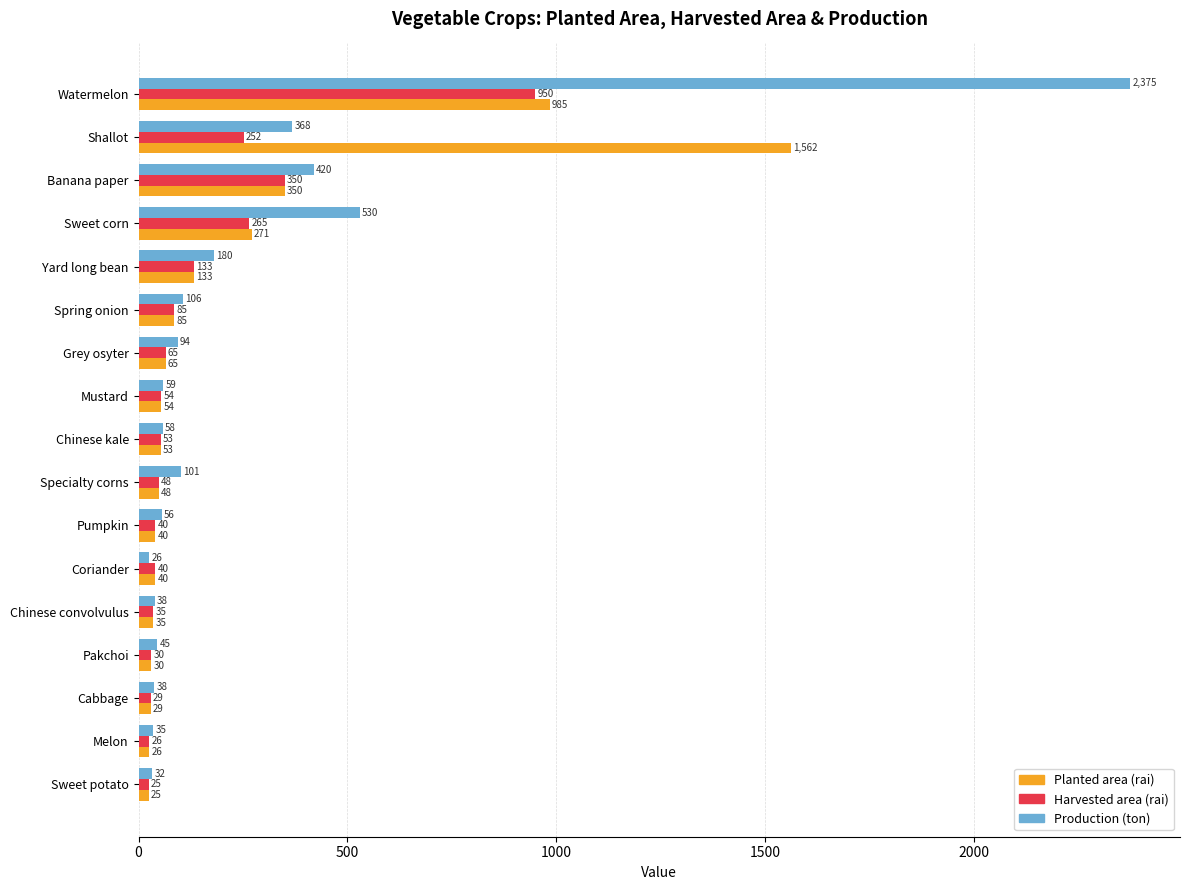

List the series in order of their overall mean, lowest first.

Harvested area (rai), Planted area (rai), Production (ton)